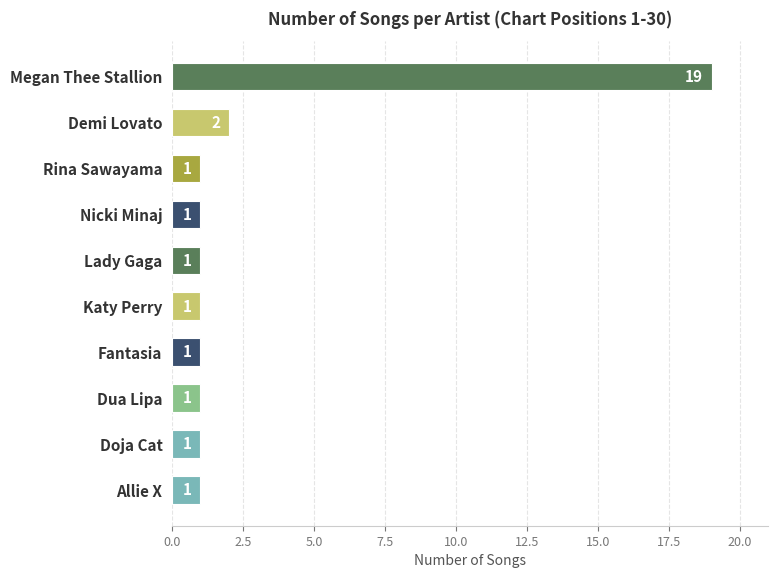

Reading top to bottom, transcribe all the data shown in this chart.

Megan Thee Stallion=19	Demi Lovato=2	Rina Sawayama=1	Nicki Minaj=1	Lady Gaga=1	Katy Perry=1	Fantasia=1	Dua Lipa=1	Doja Cat=1	Allie X=1